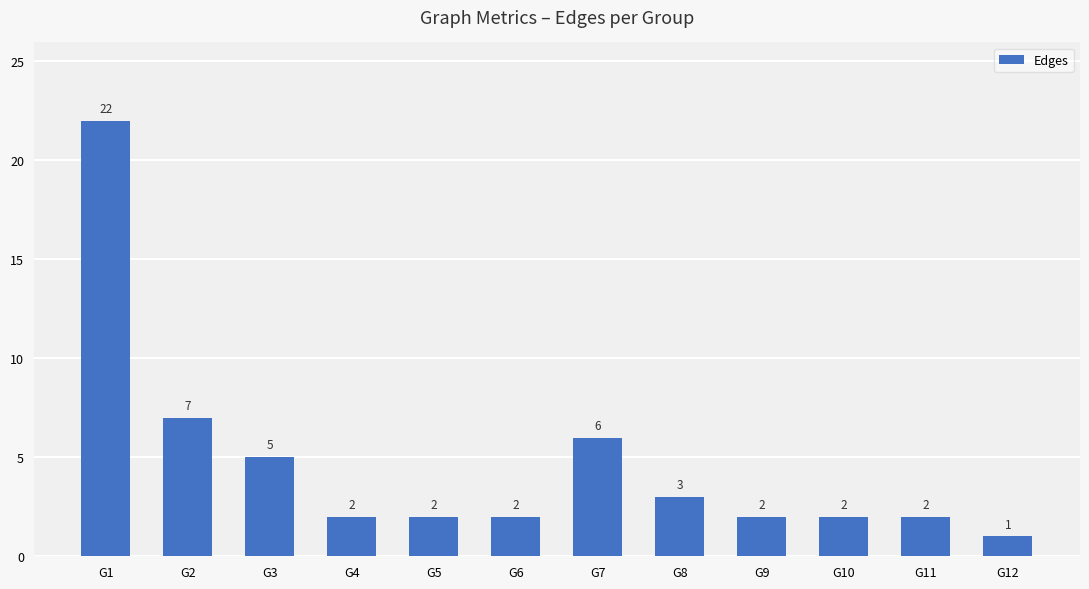

True or false: the data shows 3 at G8.

True